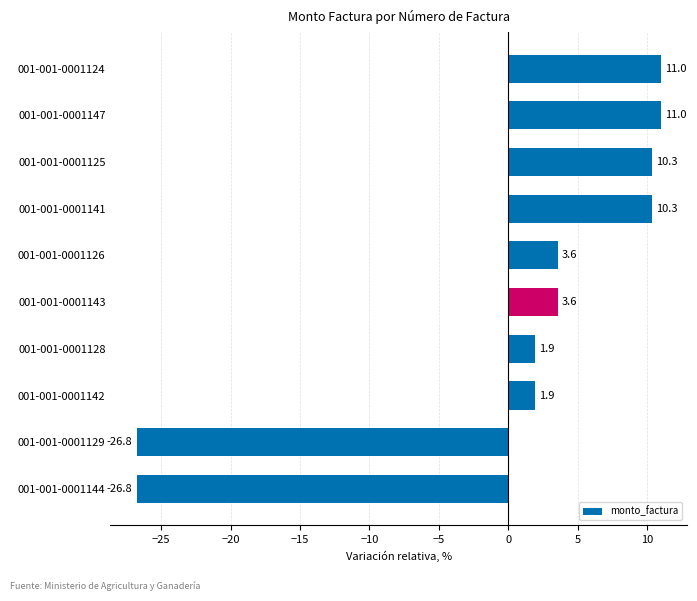

What is the minimum value shown in the chart?

-26.8